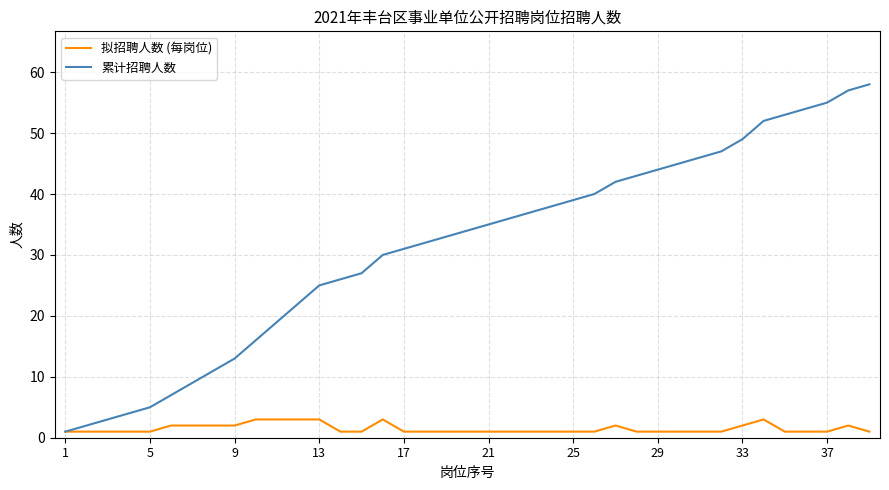

What is the maximum value shown in the chart?

58